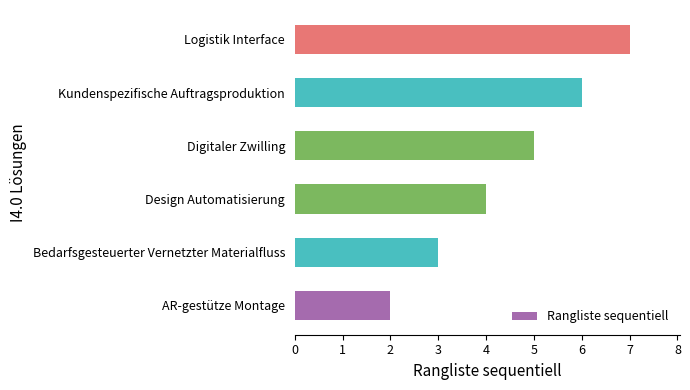

Are the bars horizontal?

Yes